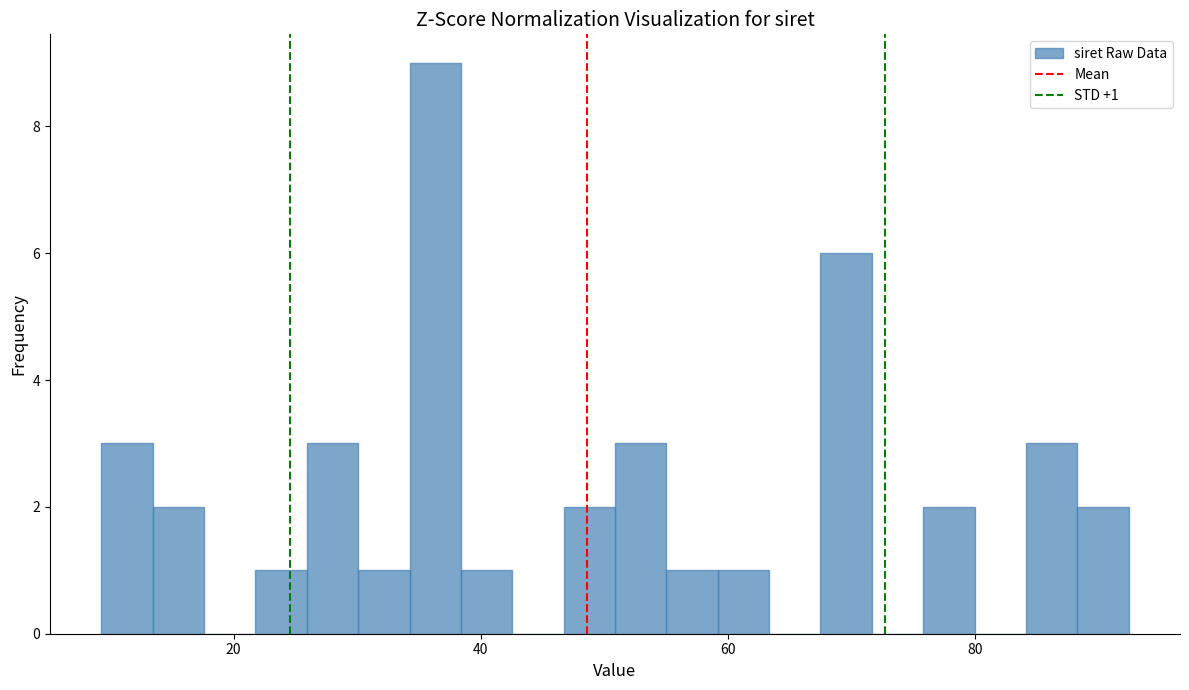

Around what value on the x-axis is the tallest bar? Give the approximate position of its centre, as read against the axis.

36